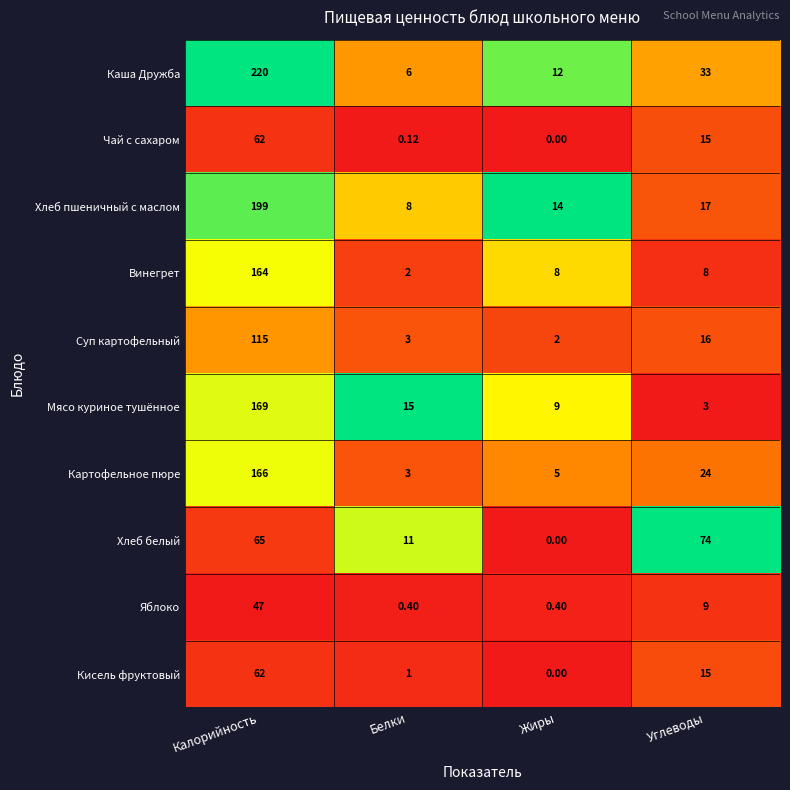

At which label does Чай с сахаром first exceed 15?

Калорийность